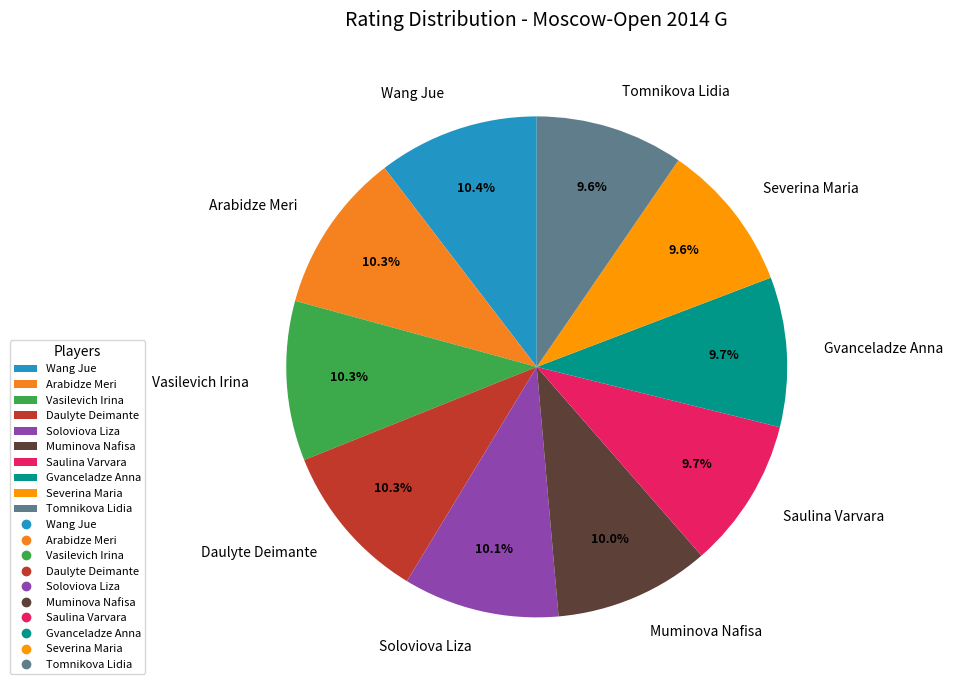

What percentage is NOT represented by Saulina Varvara?

90.3%